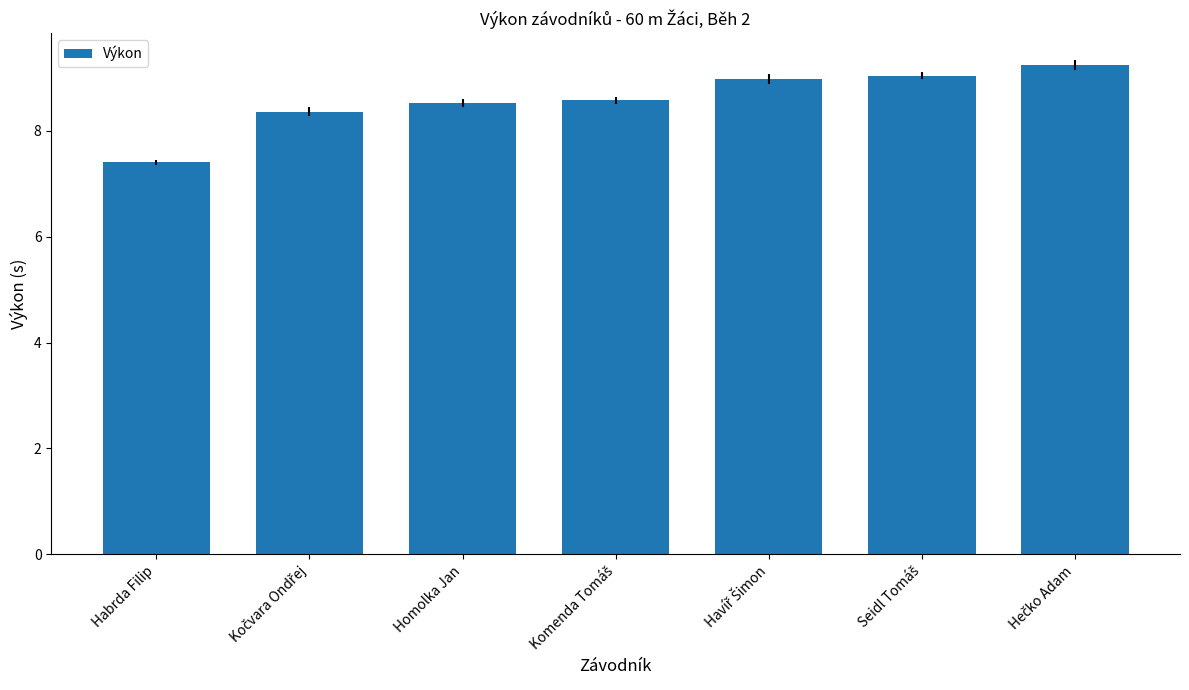

What is the approximate value at Homolka Jan?

8.5